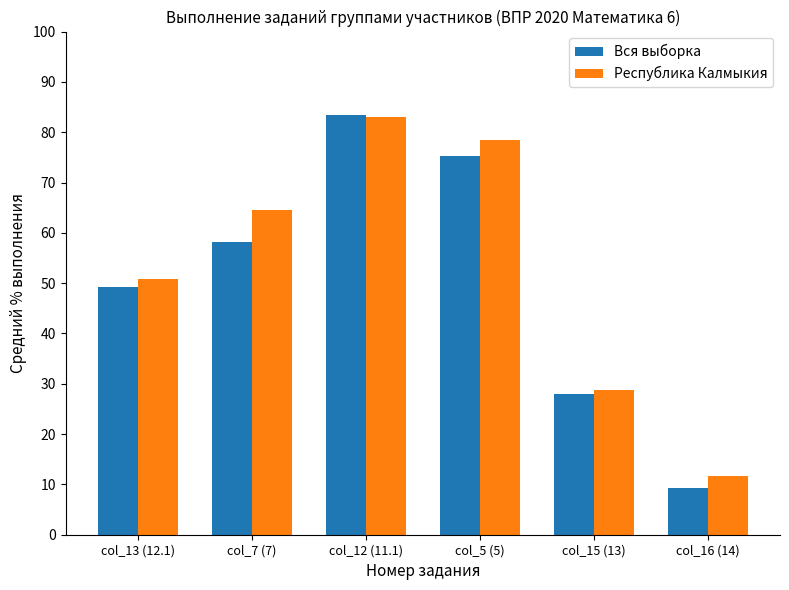

What is the minimum value for Вся выборка?

9.3